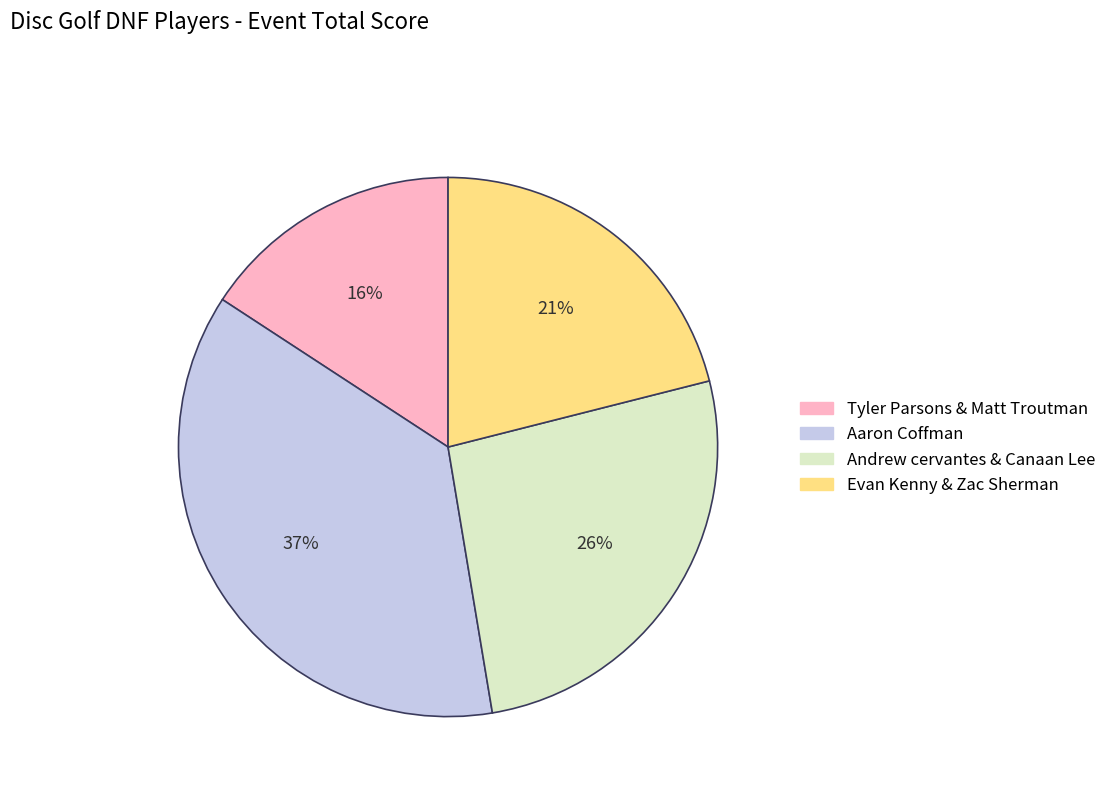

What is the smallest slice in the pie chart?

Tyler Parsons & Matt Troutman